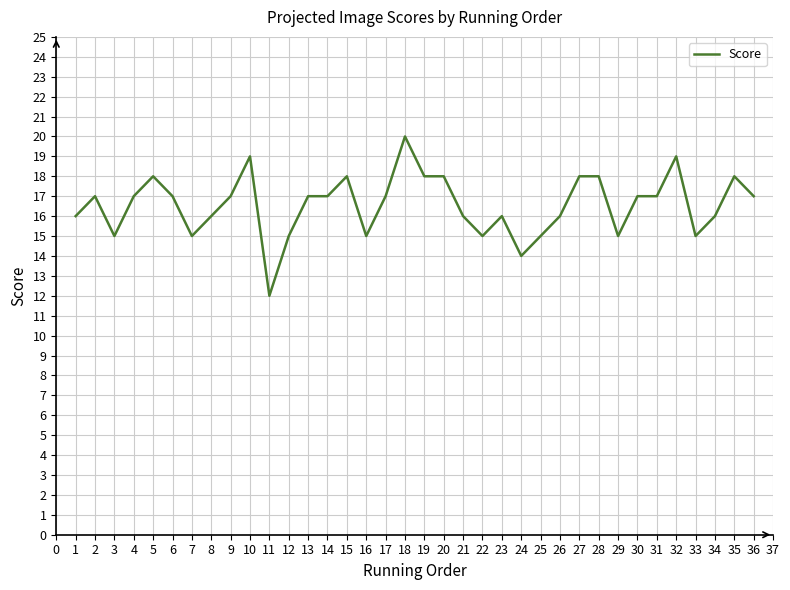

True or false: the data shows 10 at 30.

False